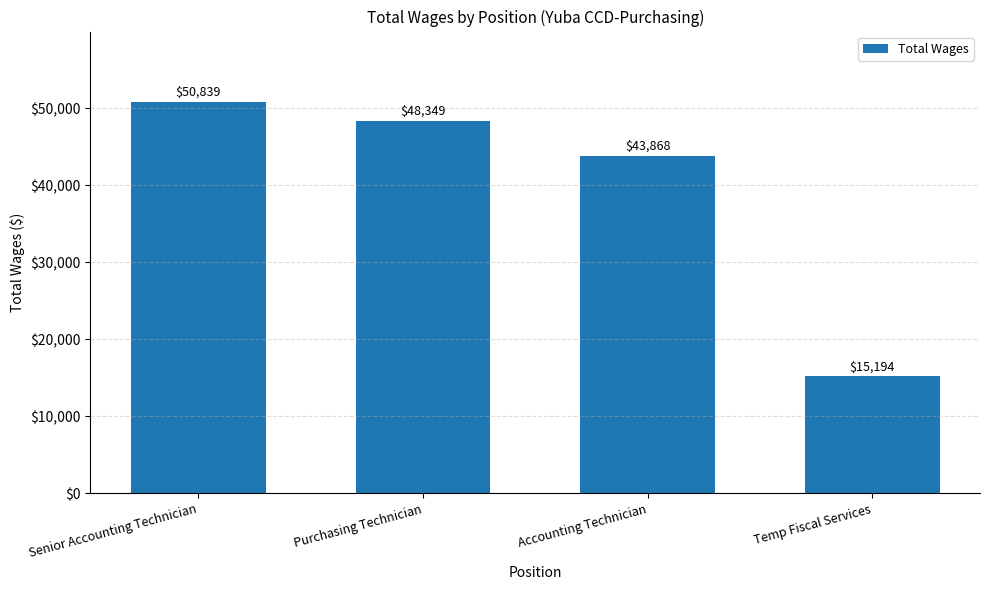

At which label is the value closest to 33016?

Accounting Technician